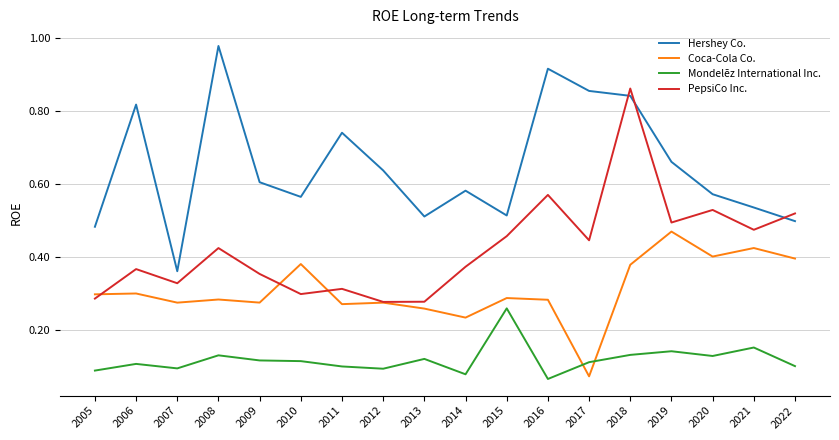

Count the Coca-Cola Co. values in the range 0 to 1.

18